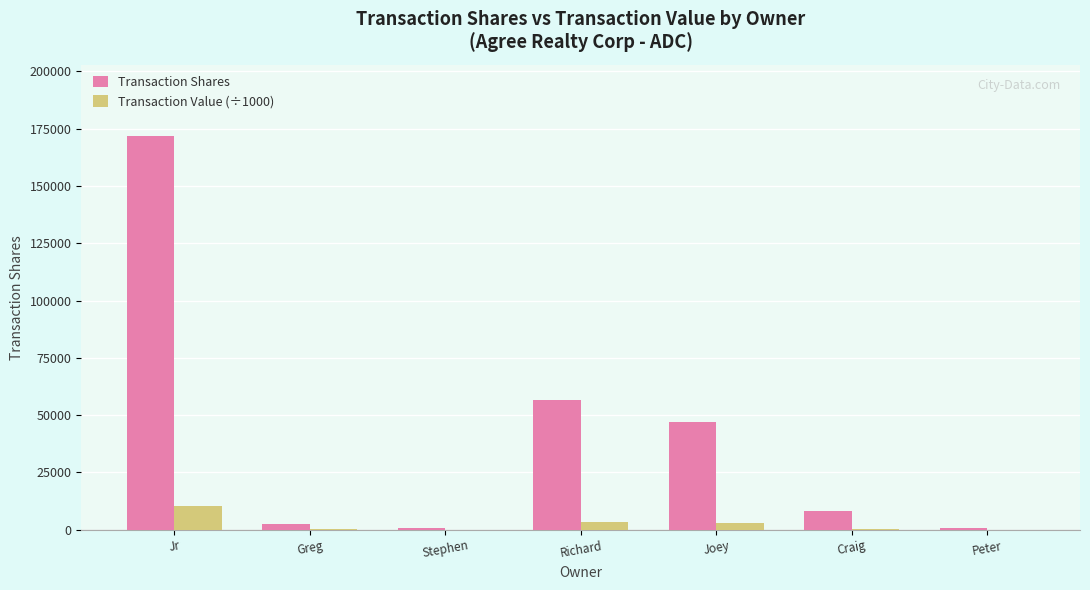

Which category has the highest value in the Transaction Shares series?

Jr